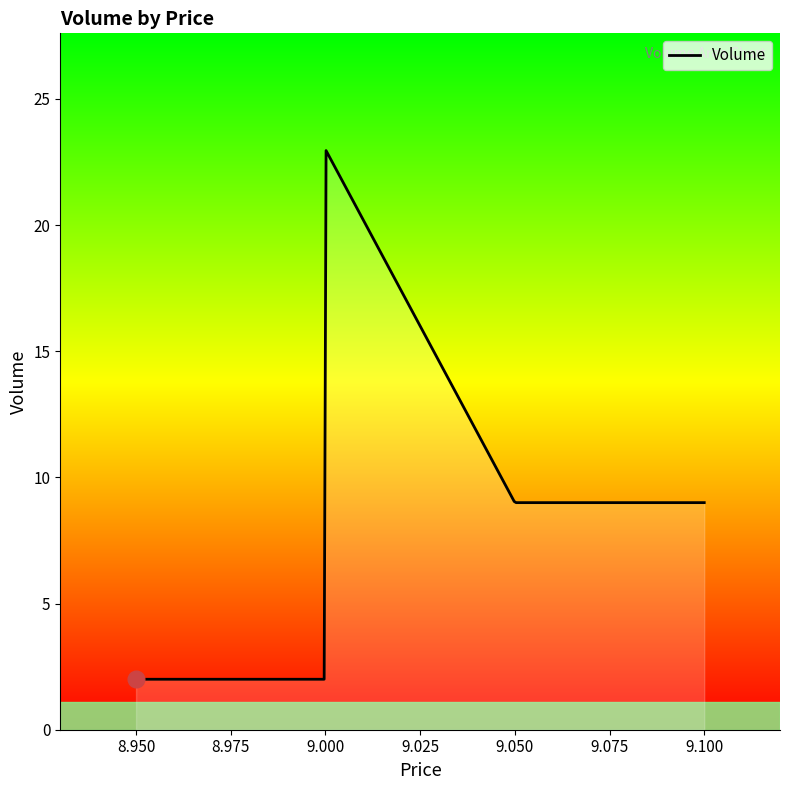

How many lines are shown in the chart?

1